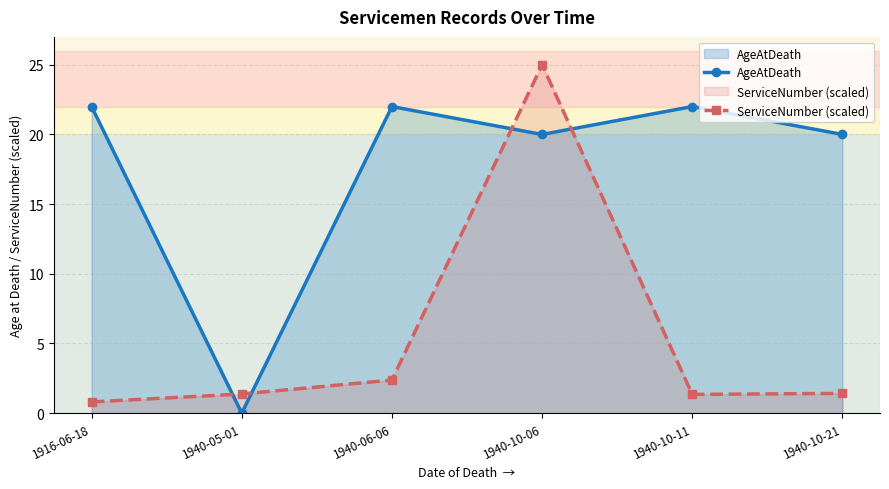

How many series are shown in this chart?

2